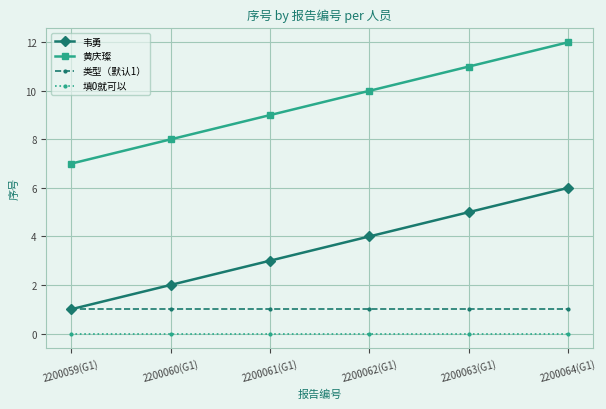

Reading left to right, list all the values displayed in this chart.

韦勇: 2200059(G1)=1	2200060(G1)=2	2200061(G1)=3	2200062(G1)=4	2200063(G1)=5	2200064(G1)=6
黄庆璨: 2200059(G1)=7	2200060(G1)=8	2200061(G1)=9	2200062(G1)=10	2200063(G1)=11	2200064(G1)=12
类型（默认1）: 2200059(G1)=1	2200060(G1)=1	2200061(G1)=1	2200062(G1)=1	2200063(G1)=1	2200064(G1)=1
填0就可以: 2200059(G1)=0	2200060(G1)=0	2200061(G1)=0	2200062(G1)=0	2200063(G1)=0	2200064(G1)=0